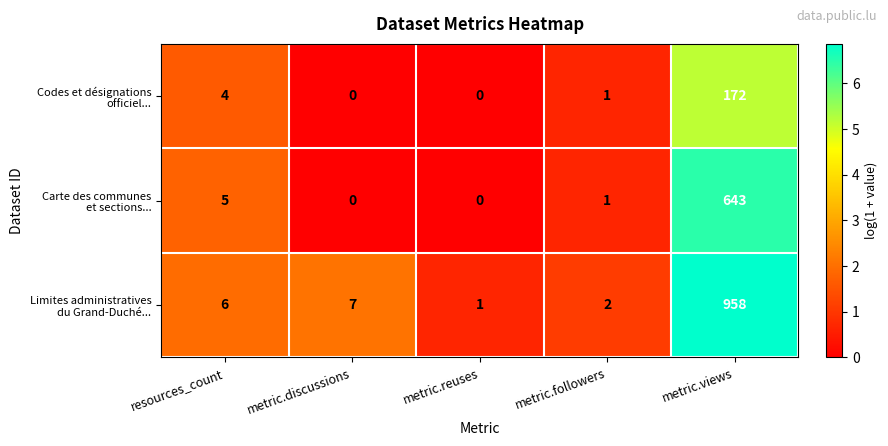

At which category is the sum across all series the highest?

metric.views